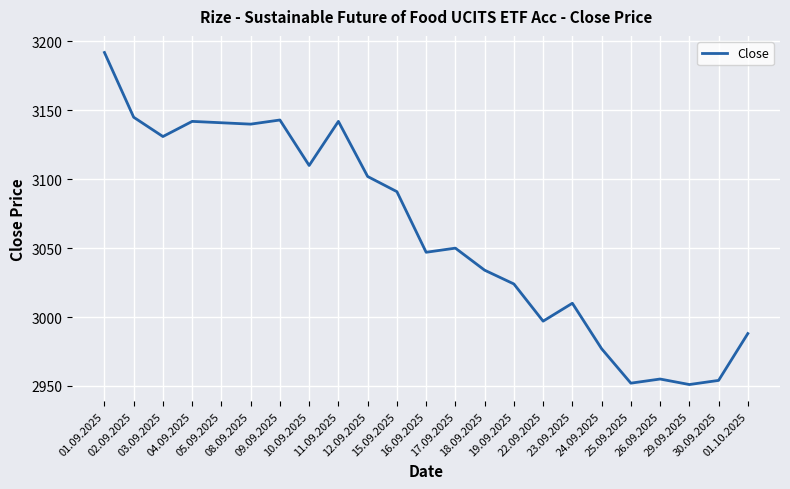

What is the maximum value shown in the chart?

3192